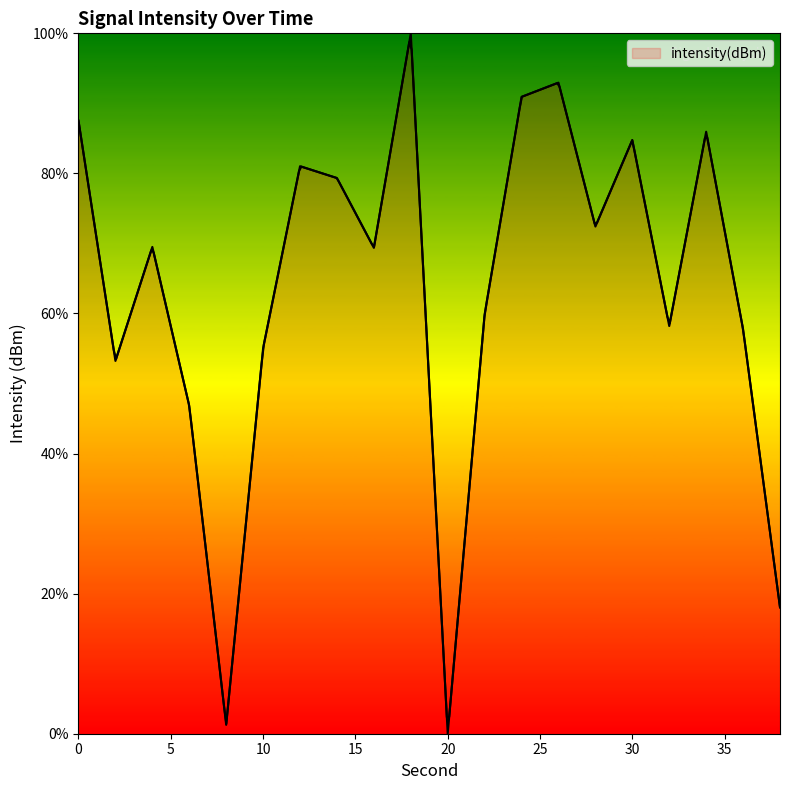

Does the chart have visible grid lines?

No